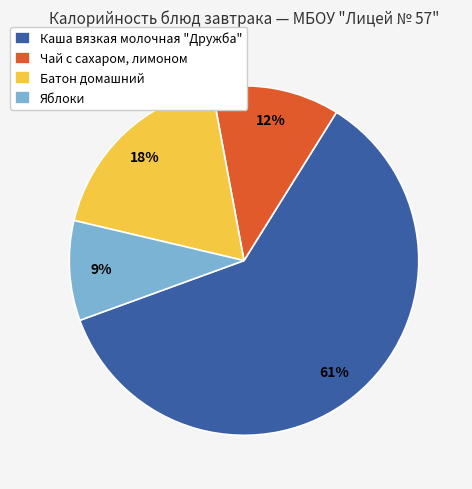

To the nearest percent, what is the combined percentage of Чай с сахаром, лимоном and Яблоки?

21%